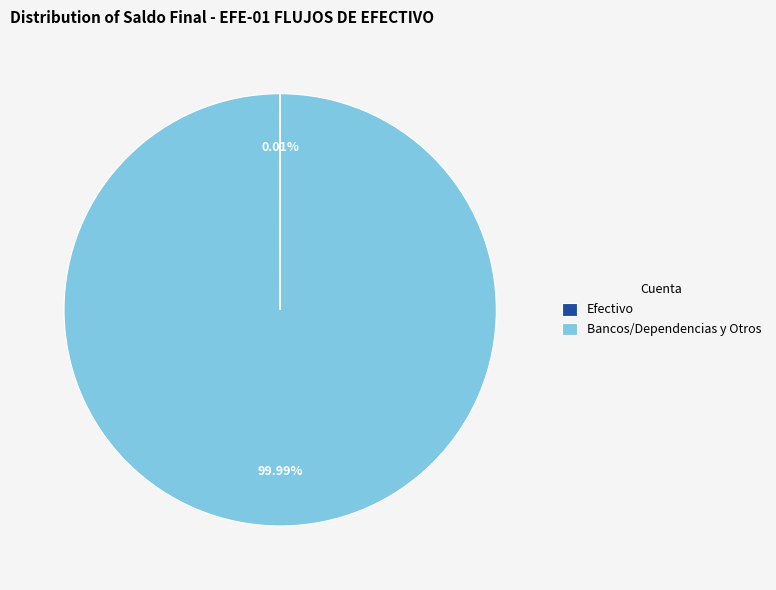

To the nearest percent, what percentage of the pie is Bancos/Dependencias y Otros?

100%